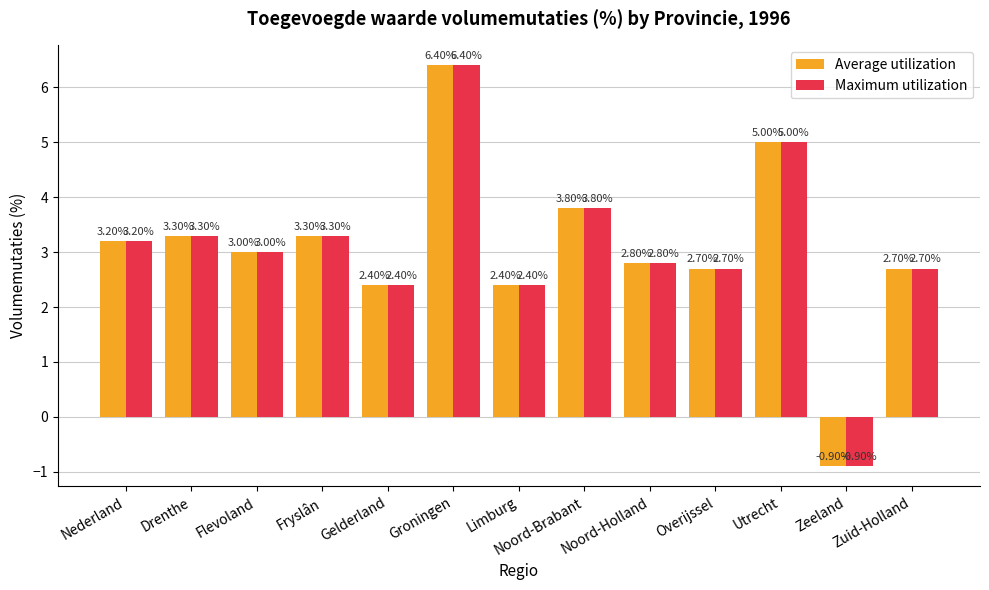

Is it true that Average utilization equals 3.6 at Gelderland?

False